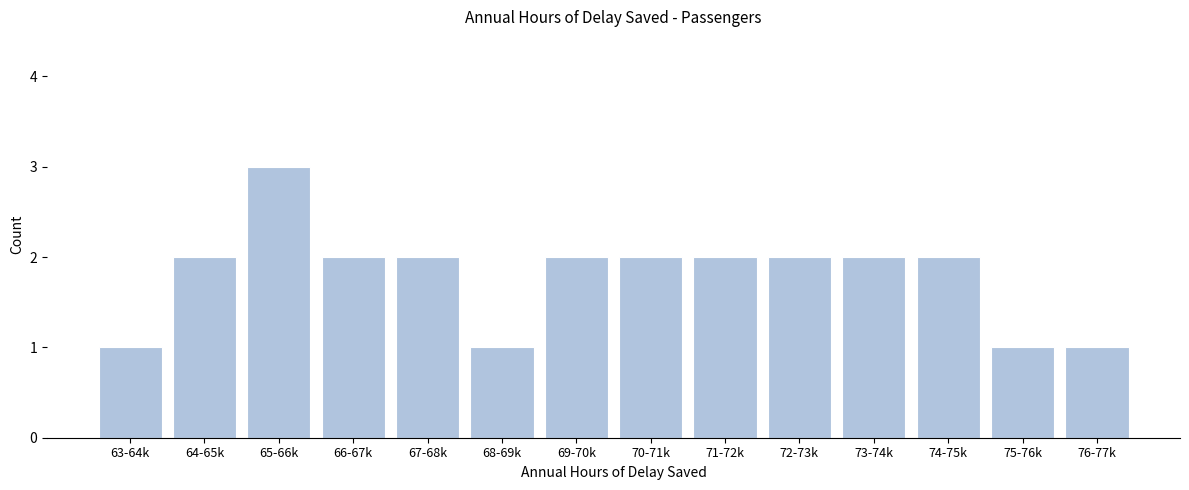

Reading right to left, transcribe all the data shown in this chart.

76-77k=1	75-76k=1	74-75k=2	73-74k=2	72-73k=2	71-72k=2	70-71k=2	69-70k=2	68-69k=1	67-68k=2	66-67k=2	65-66k=3	64-65k=2	63-64k=1